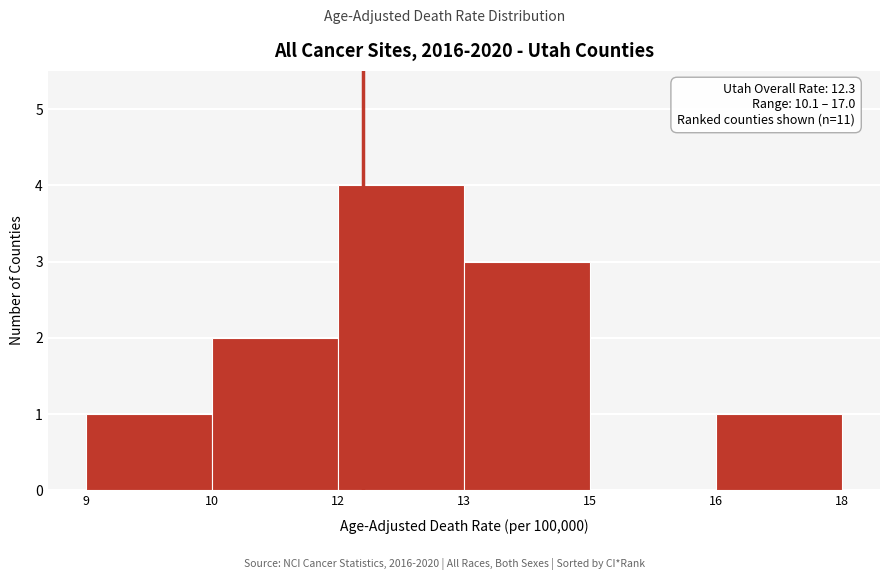

Reading right to left, what are all the values shown in this chart?

16=1	15=0	13=3	12=4	10=2	9=1